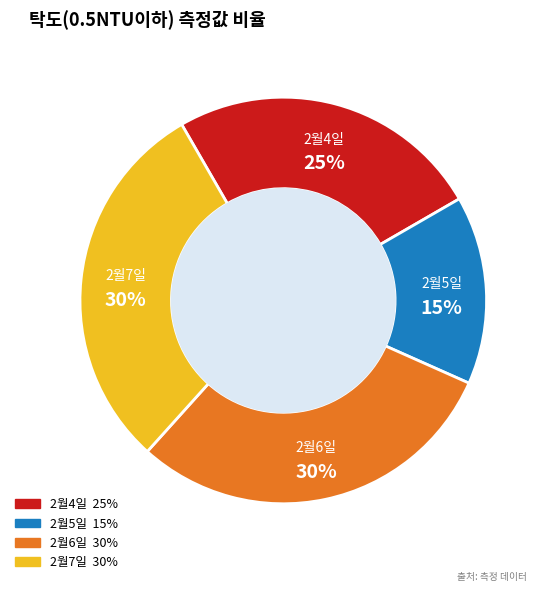

How many segments does this pie chart have?

4